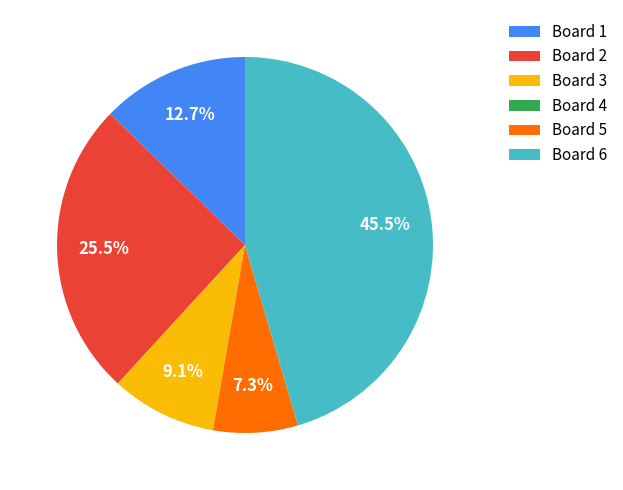

Is there a majority slice in this chart?

No